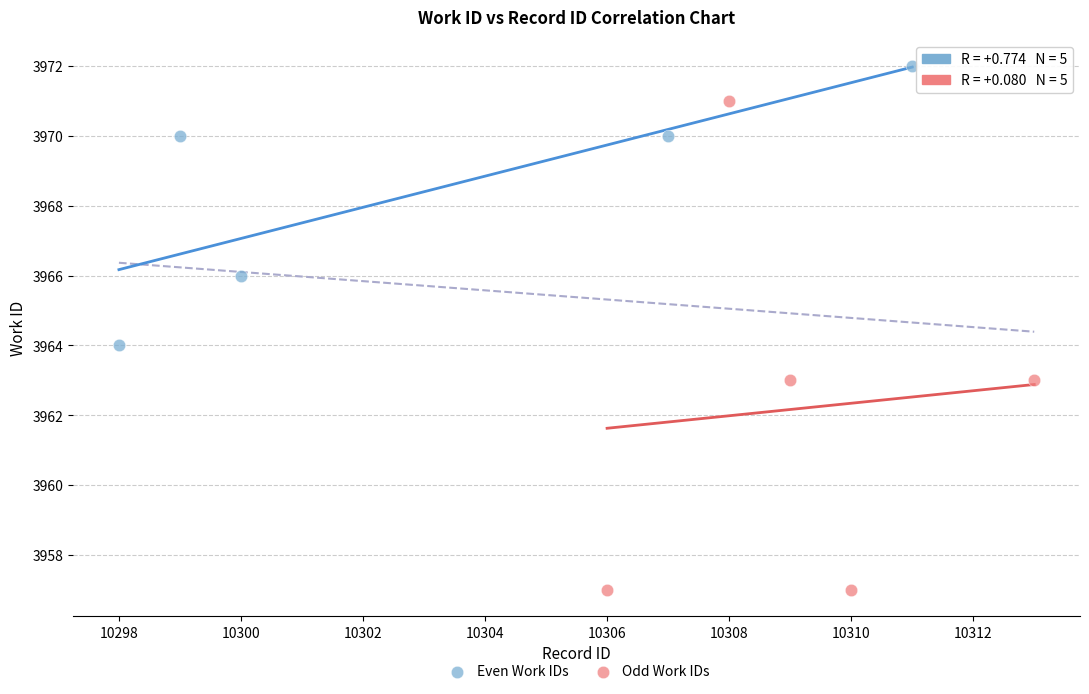

Which series contains the highest Y value?

Even Work IDs